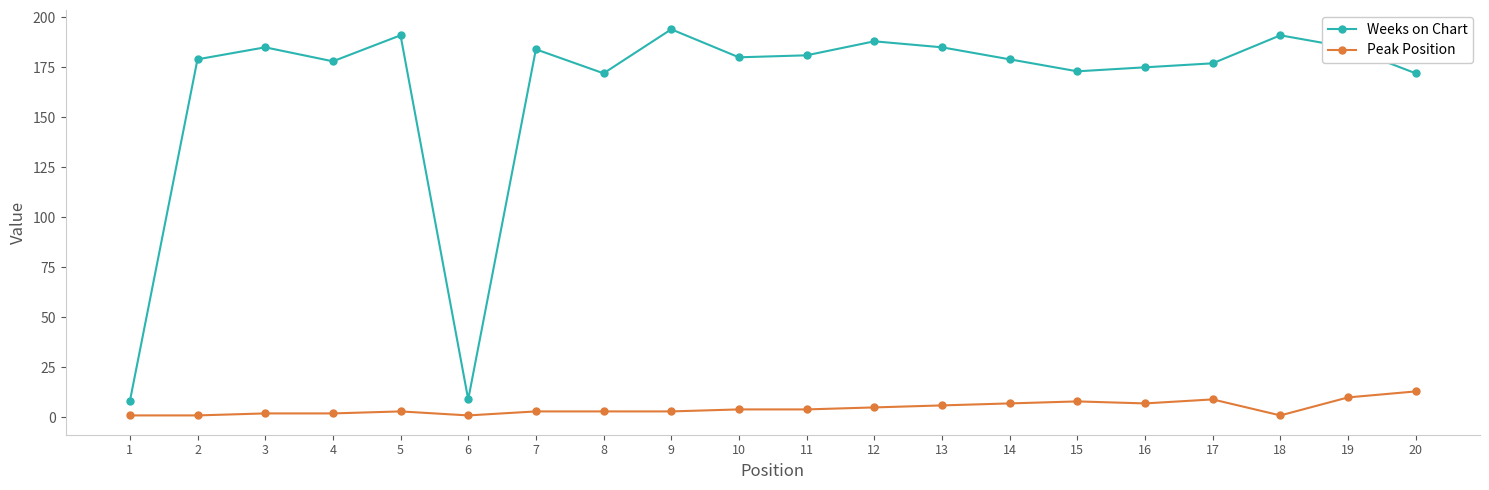

True or false: Weeks on Chart has a value of 185 at 13.

True